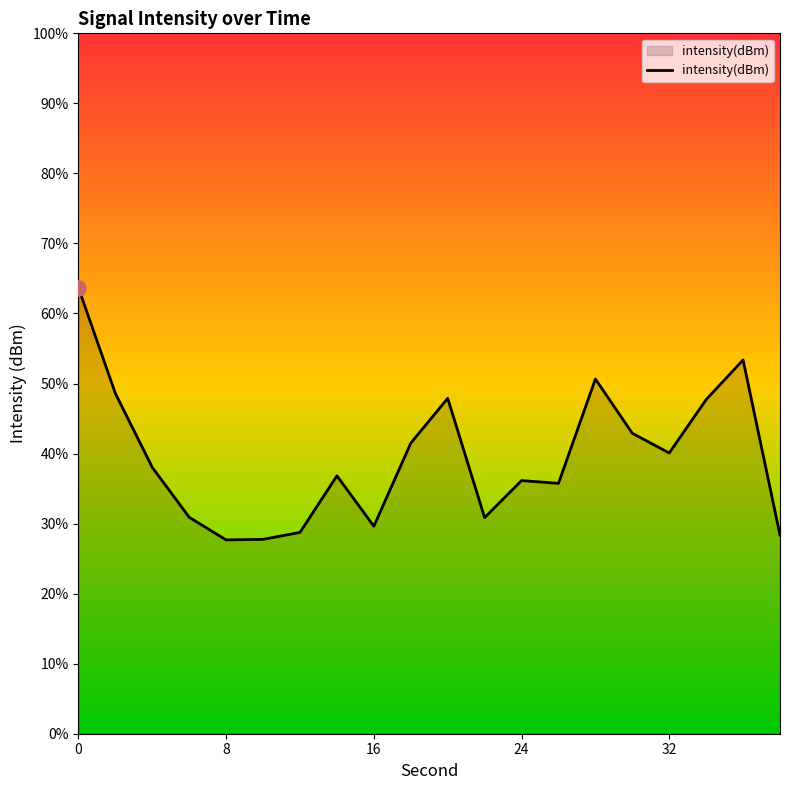

Which has a higher value, 8 or 8?

8